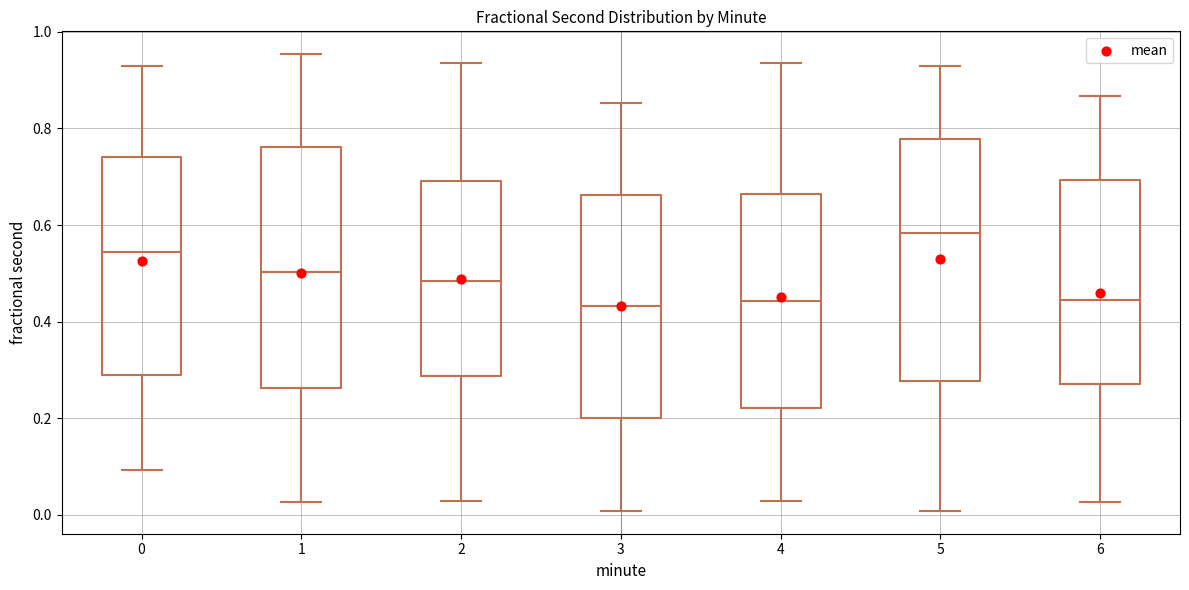

Reading left to right, read every box against the y-axis: the position of its median line, the range the box covers, and the ends of its whiskers. The values are not printed on the chart, so give them approximately, as read against the axis.

0: median 0.54, box 0.28 to 0.74, whiskers 0.10 to 0.92
1: median 0.50, box 0.26 to 0.76, whiskers 0.02 to 0.96
2: median 0.48, box 0.28 to 0.70, whiskers 0.02 to 0.94
3: median 0.44, box 0.20 to 0.66, whiskers 0.00 to 0.86
4: median 0.44, box 0.22 to 0.66, whiskers 0.02 to 0.94
5: median 0.58, box 0.28 to 0.78, whiskers 0.00 to 0.92
6: median 0.44, box 0.28 to 0.70, whiskers 0.02 to 0.86